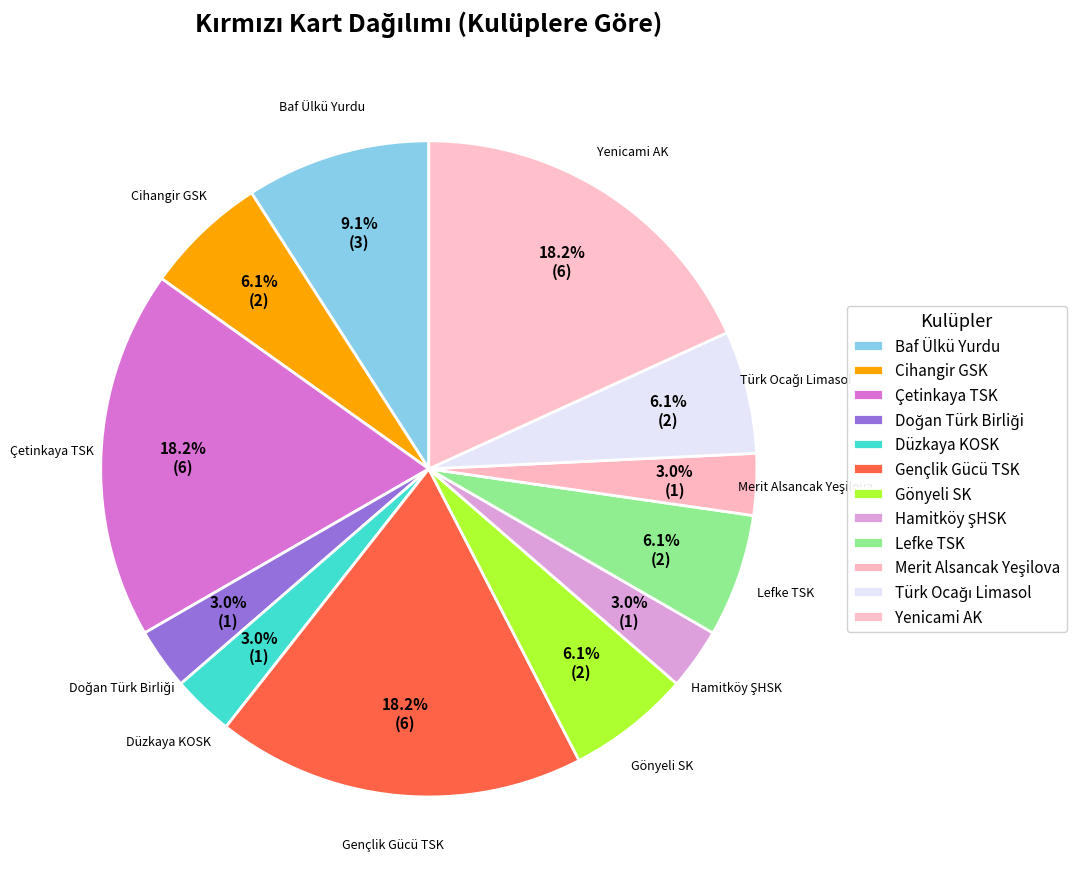

Does Düzkaya KOSK represent more than half of the total?

No